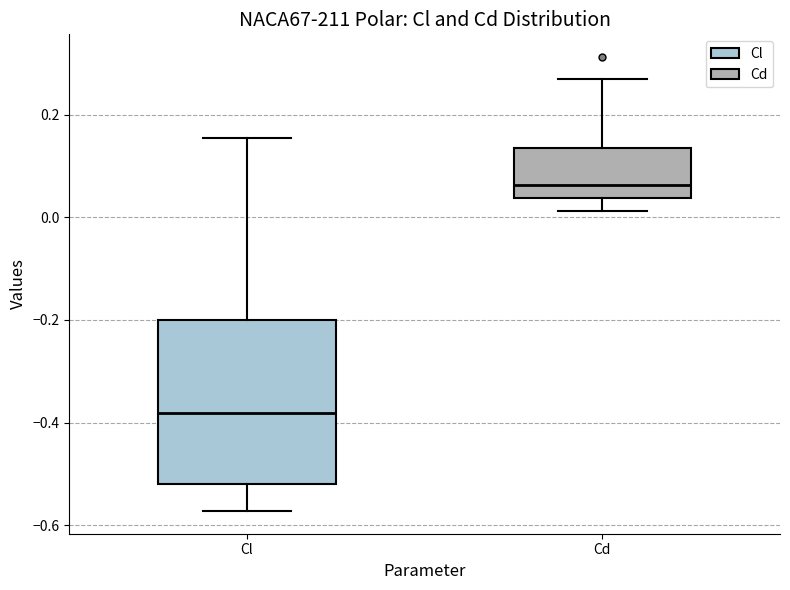

Reading left to right, transcribe this box plot: for each box, give where its median line is, the range the box spans, and where its two whiskers end, as read against the y-axis. The values are not printed on the chart, so give them approximately, as read against the axis.

Cl: median -0.38, box -0.52 to -0.20, whiskers -0.58 to 0.16
Cd: median 0.06, box 0.04 to 0.14, whiskers 0.02 to 0.28